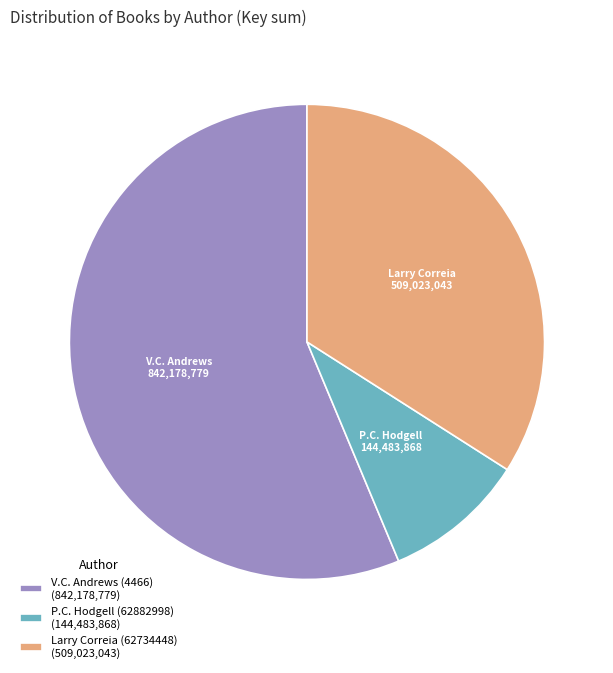

Approximately how many times larger is the value at Larry Correia (62734448) (509,023,043) compared to P.C. Hodgell (62882998) (144,483,868)?

3.5